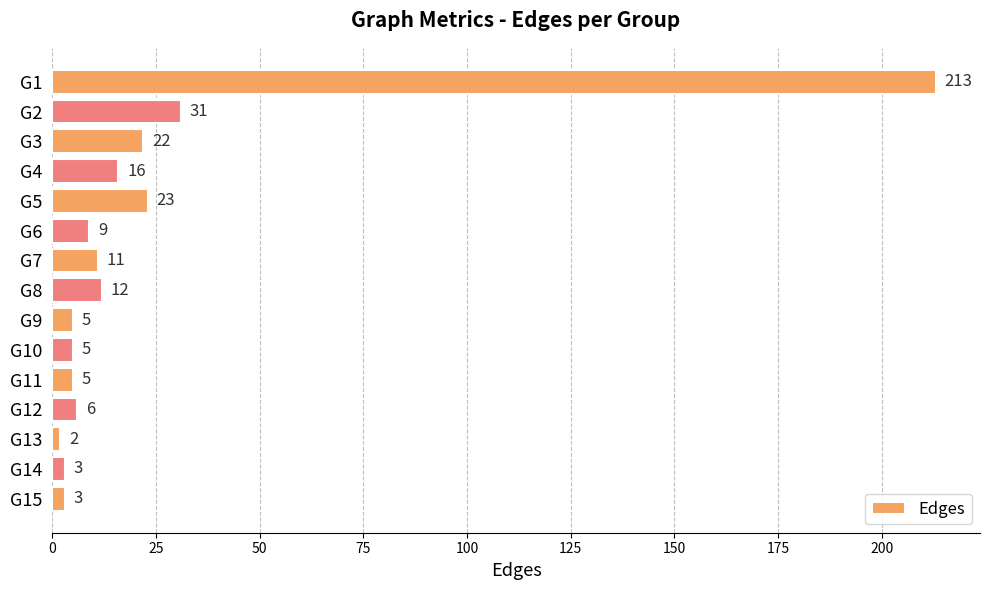

What is the sum of the values at G3 and G4?

38